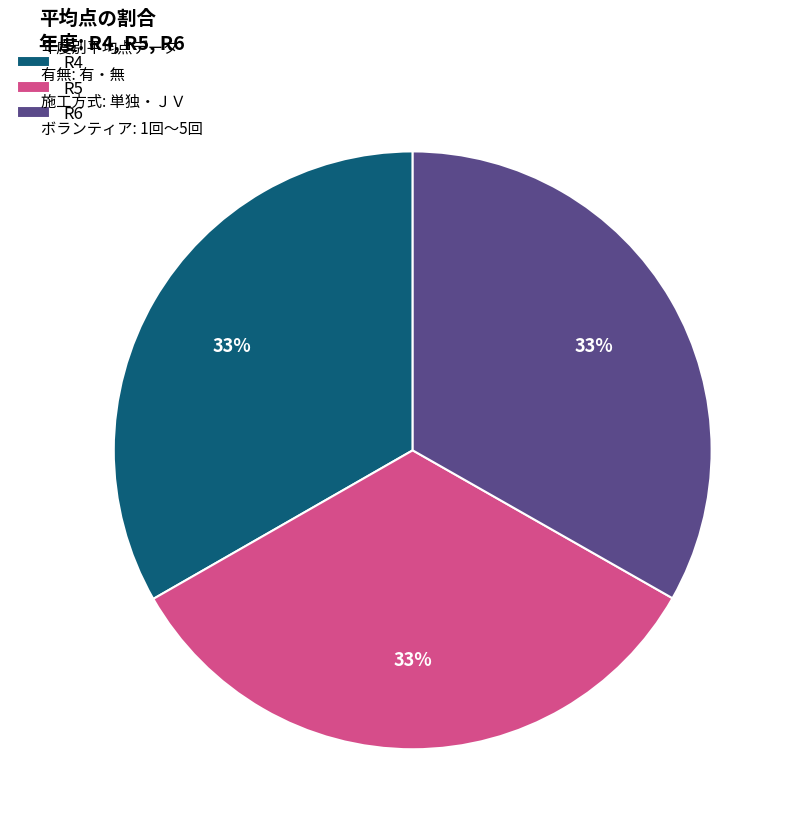

To the nearest percent, what is the average slice percentage?

33%